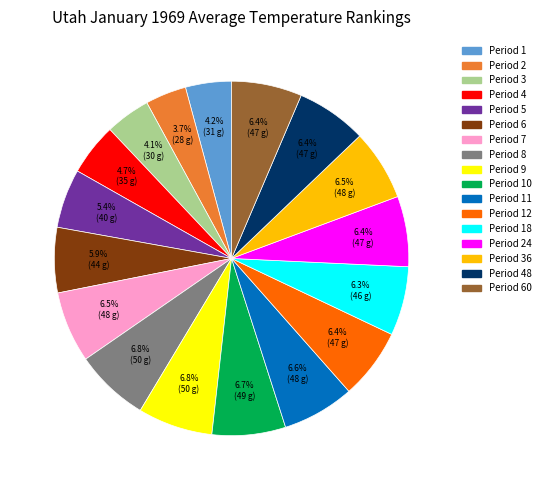

Does Period 10 represent more than half of the total?

No